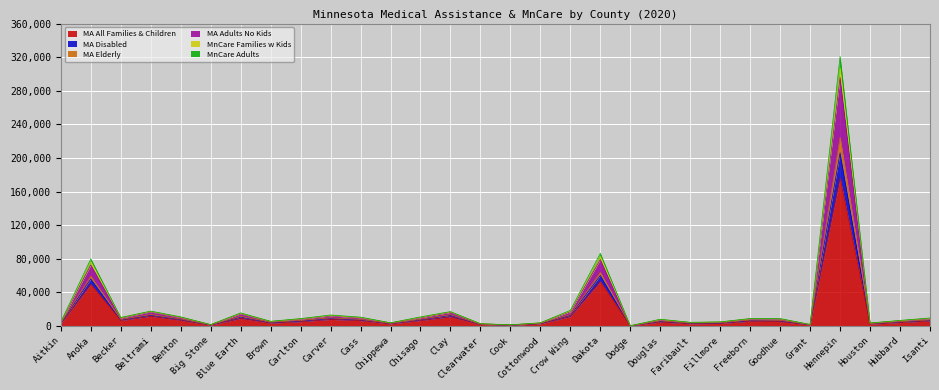

What is the maximum value shown in the chart?

320905